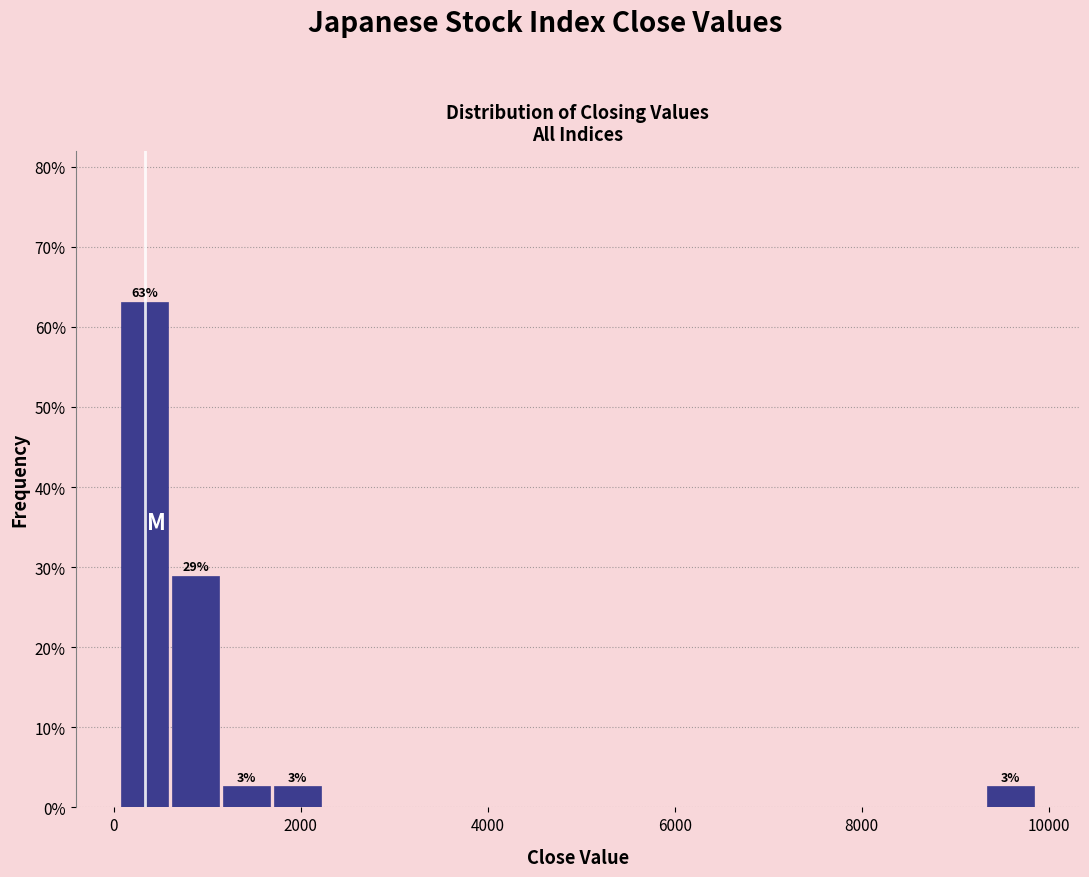

Around what value on the x-axis is the tallest bar? Give the approximate position of its centre, as read against the axis.

400